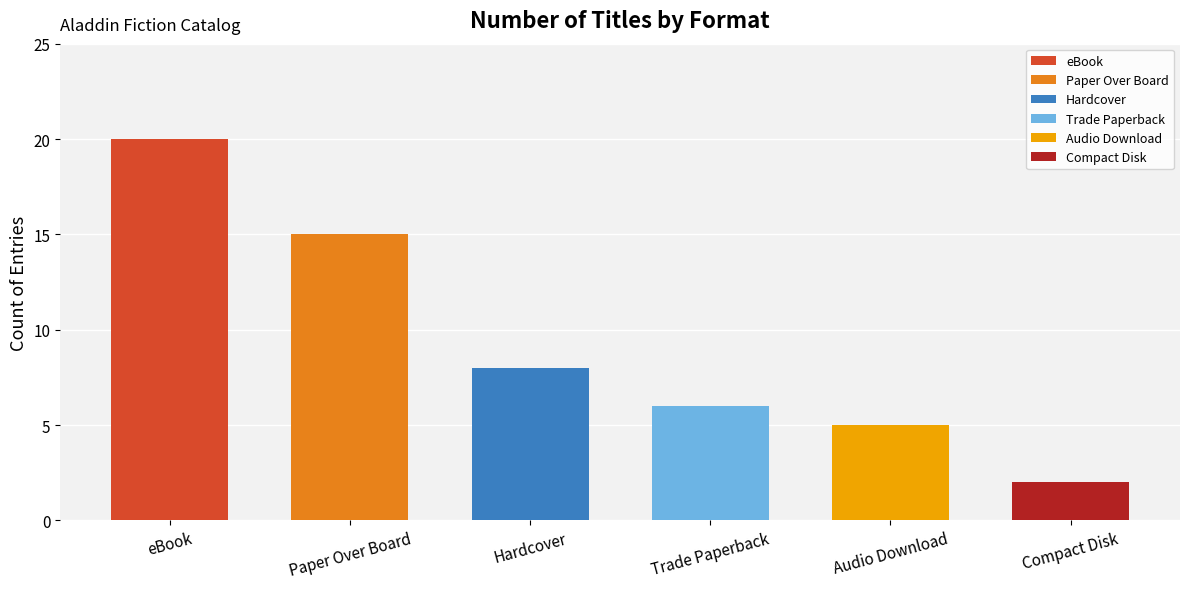

List the labels in order of value, smallest first.

Compact Disk, Audio Download, Trade Paperback, Hardcover, Paper Over Board, eBook